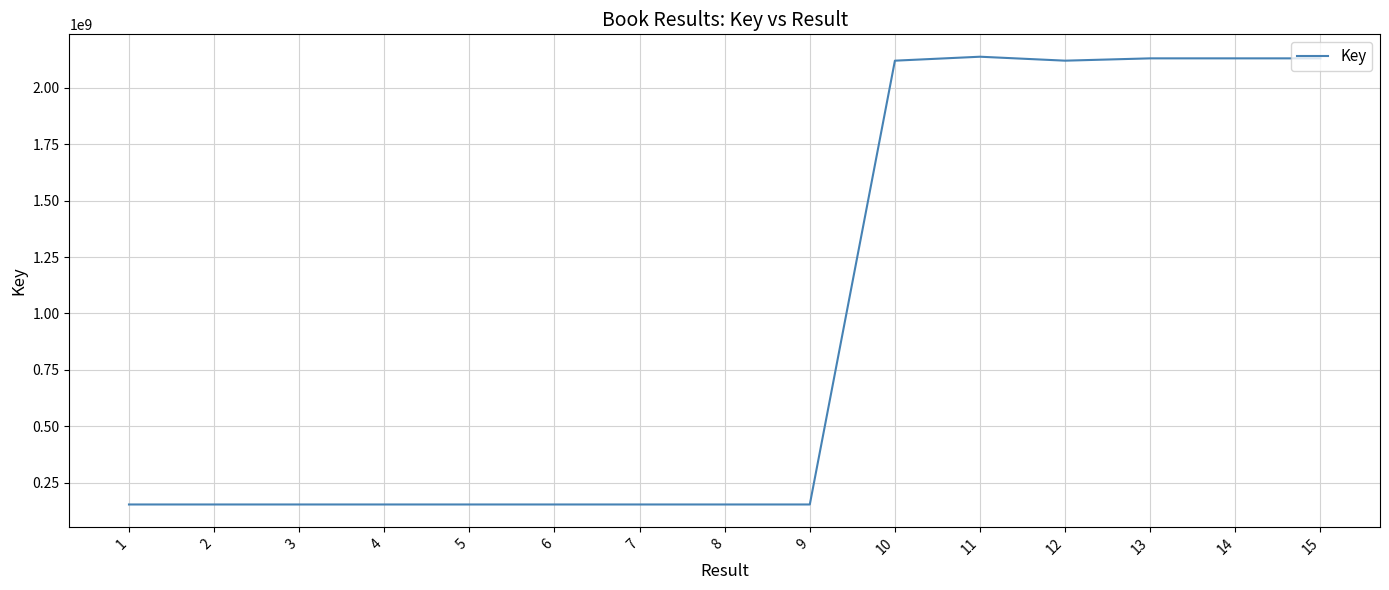

What is the greatest value displayed?

2137641560